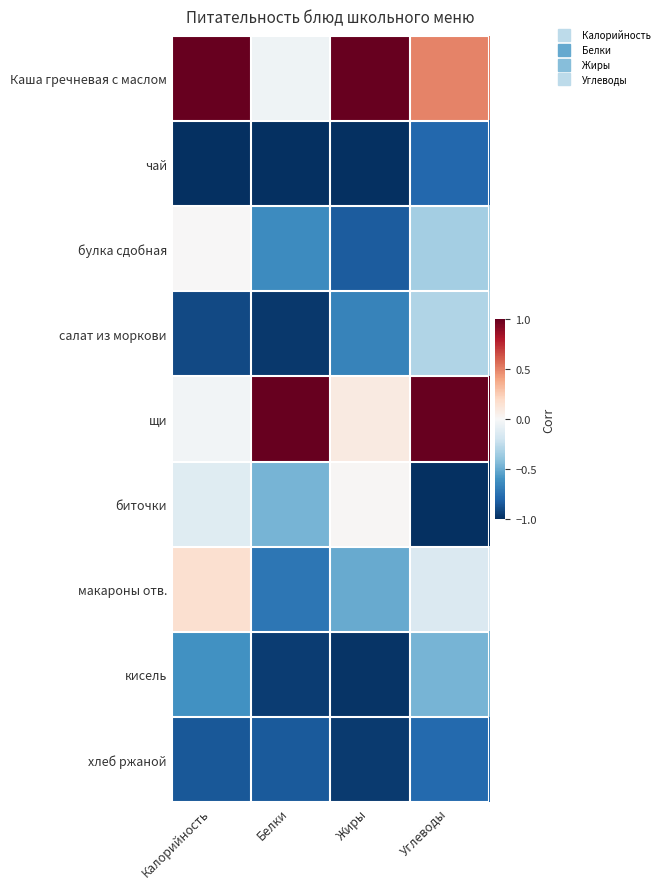

Reading left to right, transcribe all the data shown in this chart.

Каша гречневая с маслом: Калорийность=1.0	Белки=-0.0	Жиры=1.0	Углеводы=0.5
чай: Калорийность=-1.0	Белки=-1.0	Жиры=-1.0	Углеводы=-0.8
булка сдобная: Калорийность=0.0	Белки=-0.6	Жиры=-0.8	Углеводы=-0.3
салат из моркови: Калорийность=-0.9	Белки=-1.0	Жиры=-0.7	Углеводы=-0.3
щи: Калорийность=-0.0	Белки=1.0	Жиры=0.1	Углеводы=1.0
биточки: Калорийность=-0.1	Белки=-0.5	Жиры=0.0	Углеводы=-1.0
макароны отв.: Калорийность=0.2	Белки=-0.7	Жиры=-0.5	Углеводы=-0.1
кисель: Калорийность=-0.6	Белки=-0.9	Жиры=-1.0	Углеводы=-0.5
хлеб ржаной: Калорийность=-0.8	Белки=-0.8	Жиры=-1.0	Углеводы=-0.8